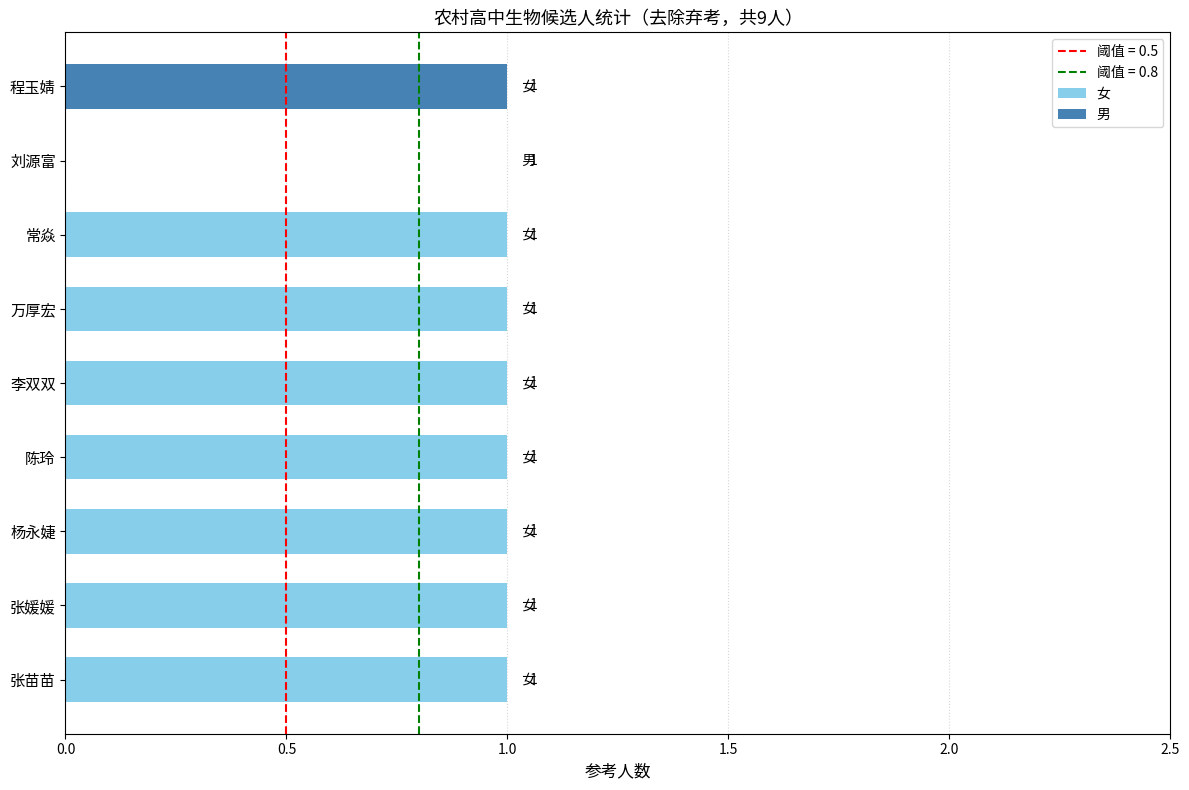

True or false: 女 has a value of 0 at 万厚宏.

False